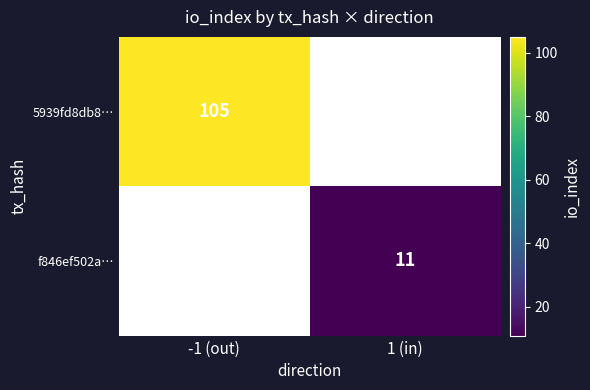

The value of f846ef502a… at 1 (in) is 4. True or false?

False